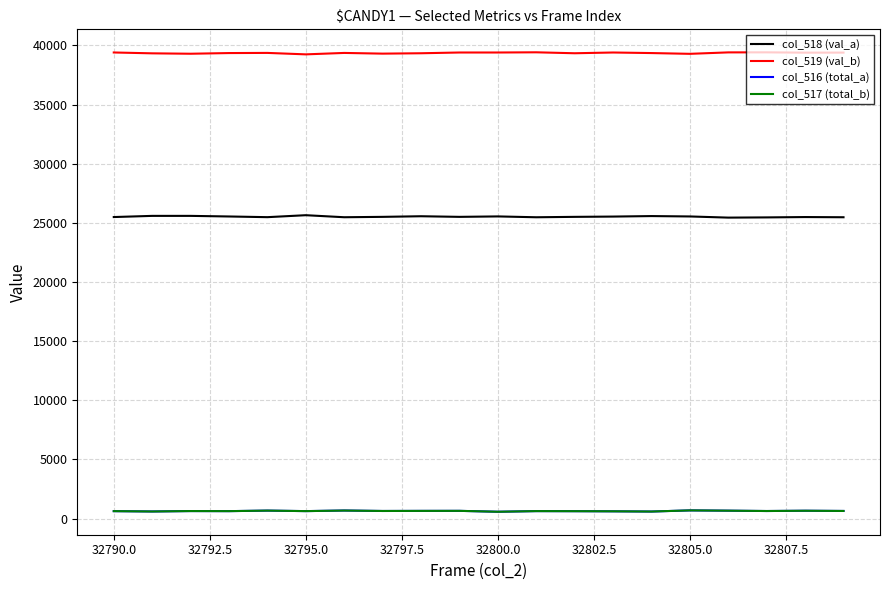

True or false: col_516 (total_a) and col_518 (val_a) intersect in this chart.

False